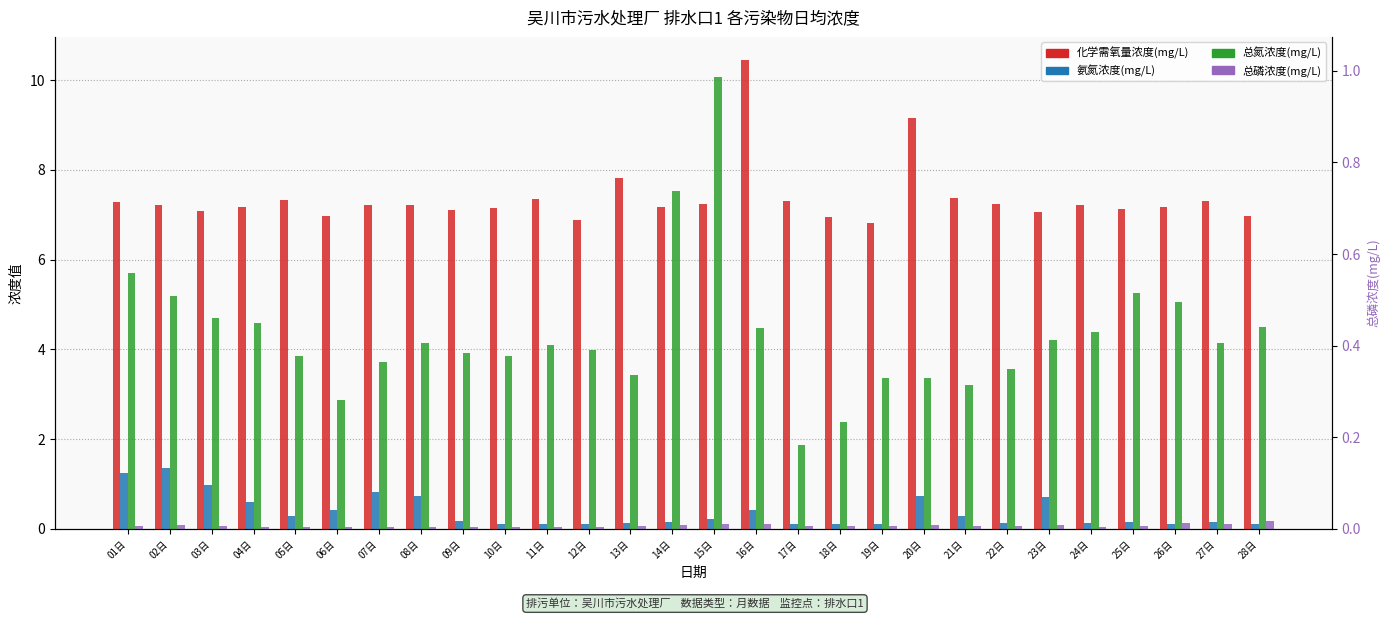

What is the label of the 17th bar from the left?

17日